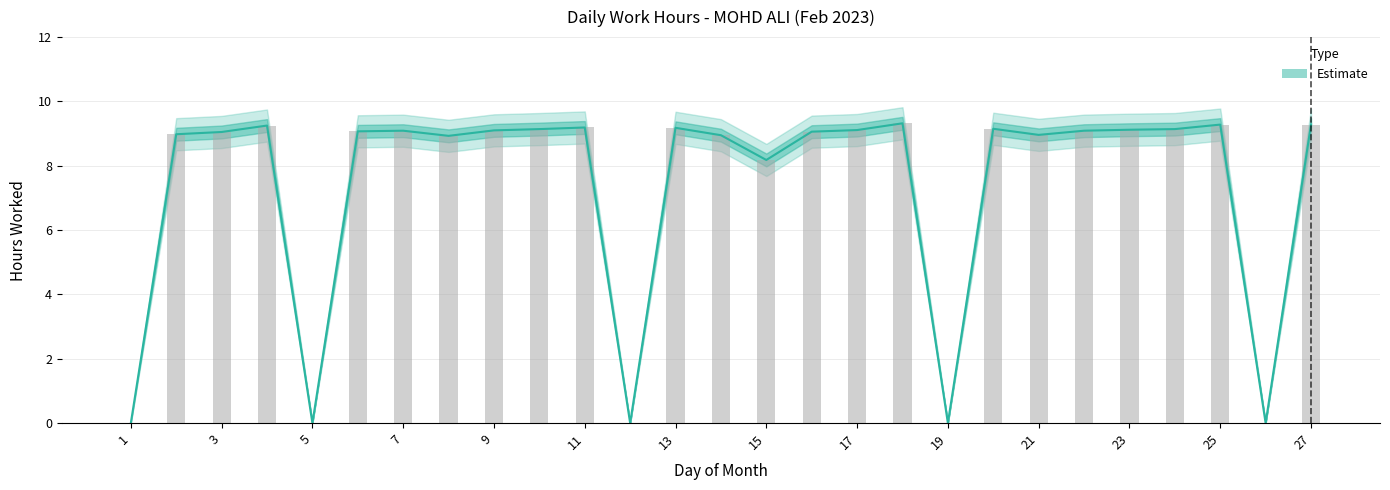

Approximately how many times larger is the value at 9 compared to 13?

1.0